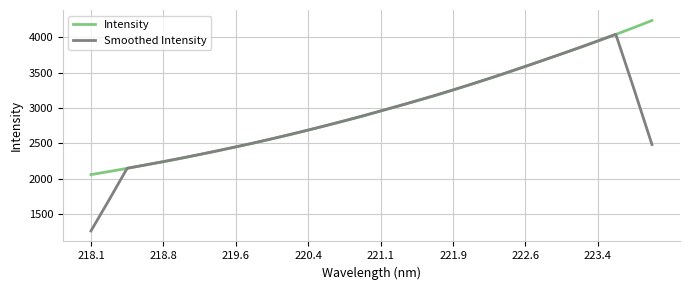

Which series has the widest spread of values?

Smoothed Intensity